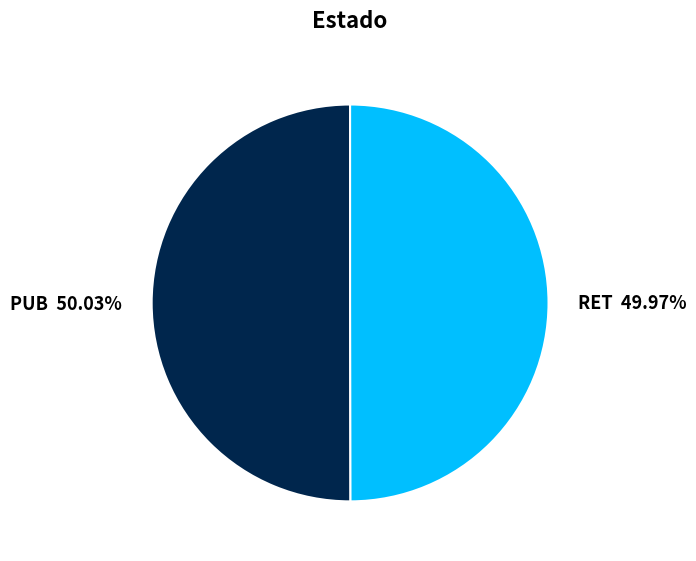

To the nearest percent, what is the average slice percentage?

50%